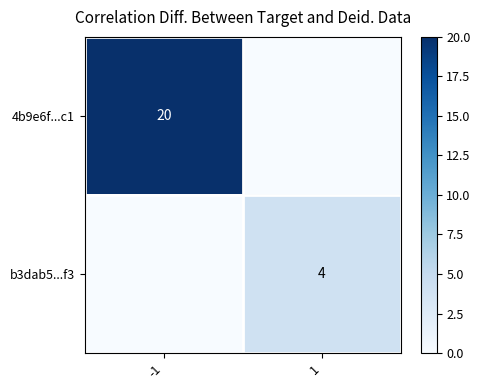

At how many categories does at least one series exceed 1?

2